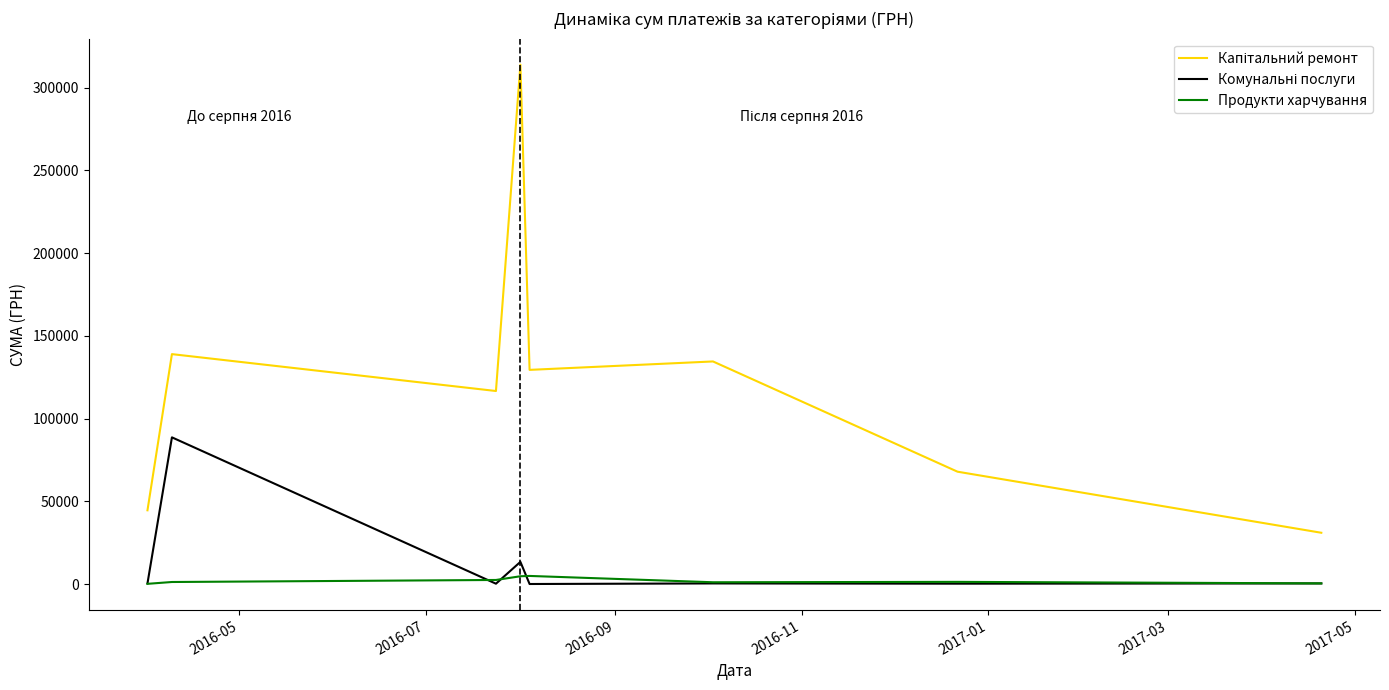

Rank the series by their maximum value, from highest to lowest.

Капітальний ремонт, Комунальні послуги, Продукти харчування